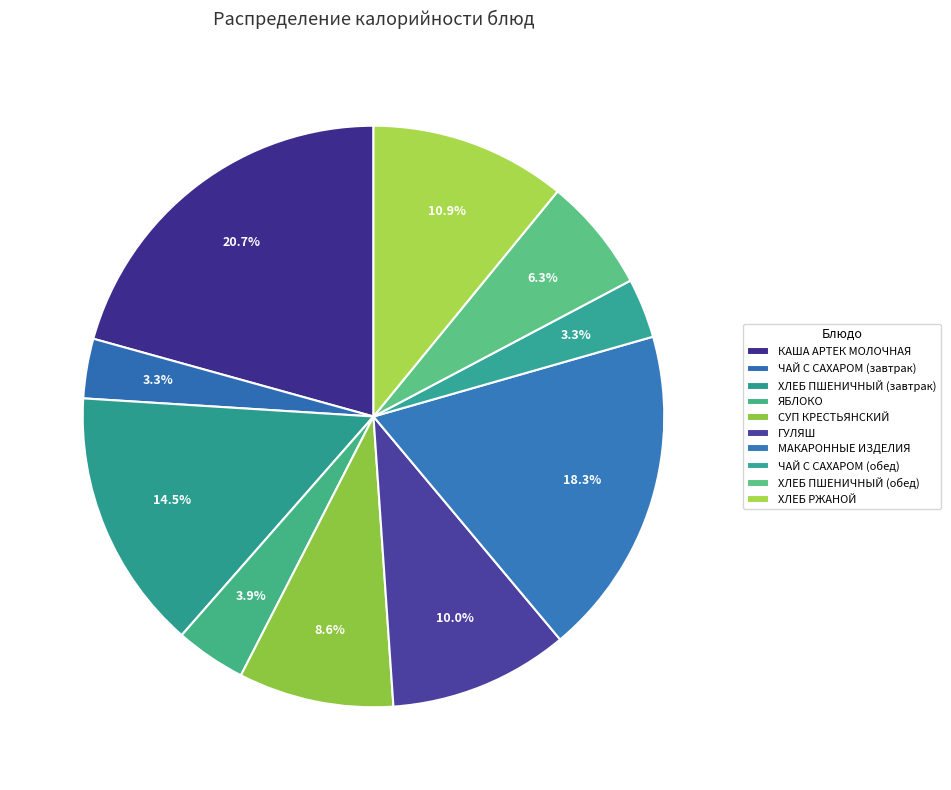

To the nearest percent, what is the average slice percentage?

10%